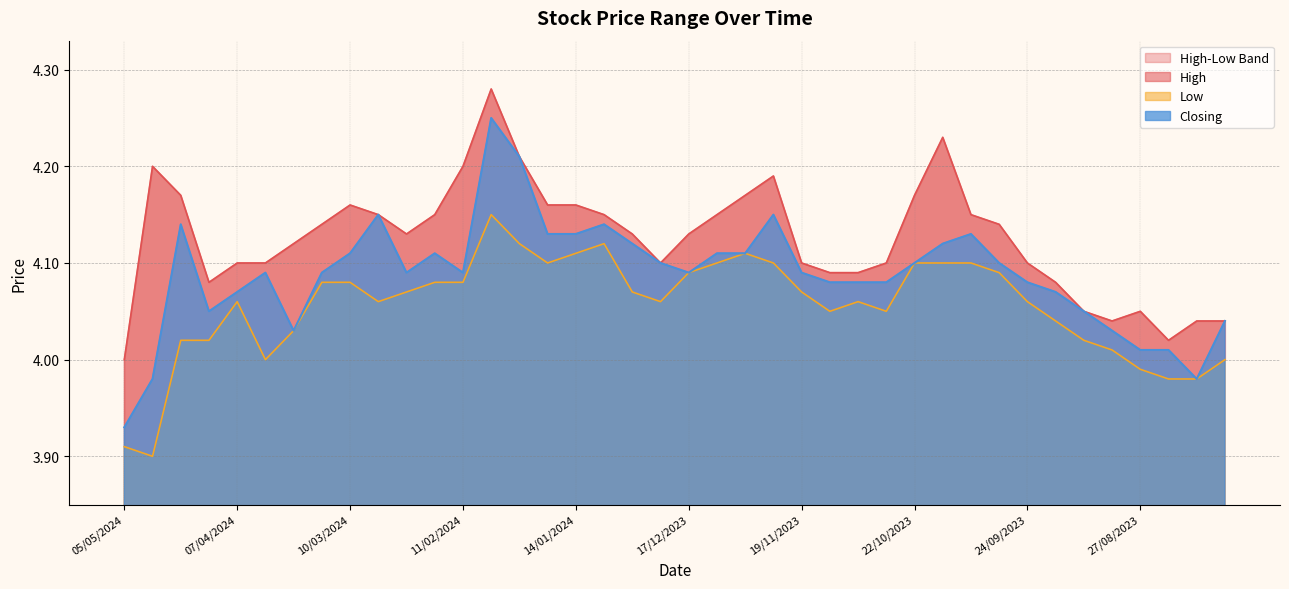

Reading right to left, extract all data points from this chart.

High: 4.0	4.0	4.0	4.0	4.0	4.0	4.1	4.1	4.1	4.2	4.2	4.2	4.1	4.1	4.1	4.1	4.2	4.2	4.2	4.1	4.1	4.1	4.2	4.2	4.2	4.2	4.3	4.2	4.2	4.1	4.2	4.2	4.1	4.1	4.1	4.1	4.1	4.2	4.2	4.0
Low: 4.0	4.0	4.0	4.0	4.0	4.0	4.0	4.1	4.1	4.1	4.1	4.1	4.0	4.1	4.0	4.1	4.1	4.1	4.1	4.1	4.1	4.1	4.1	4.1	4.1	4.1	4.2	4.1	4.1	4.1	4.1	4.1	4.1	4.0	4.0	4.1	4.0	4.0	3.9	3.9
Closing: 4.0	4.0	4.0	4.0	4.0	4.0	4.1	4.1	4.1	4.1	4.1	4.1	4.1	4.1	4.1	4.1	4.2	4.1	4.1	4.1	4.1	4.1	4.1	4.1	4.1	4.2	4.2	4.1	4.1	4.1	4.2	4.1	4.1	4.0	4.1	4.1	4.0	4.1	4.0	3.9